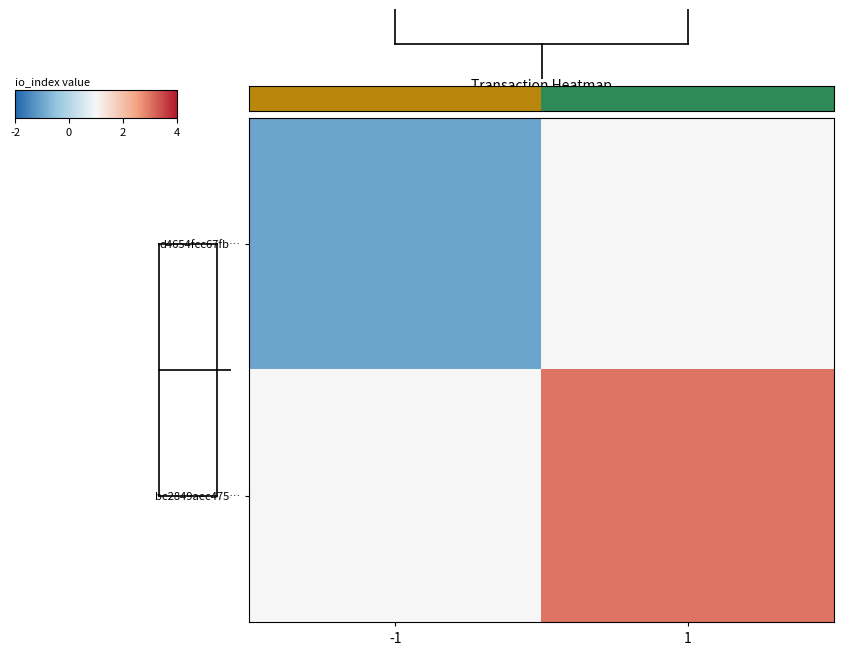

Which series has the largest total across all categories?

bc2849aec475…